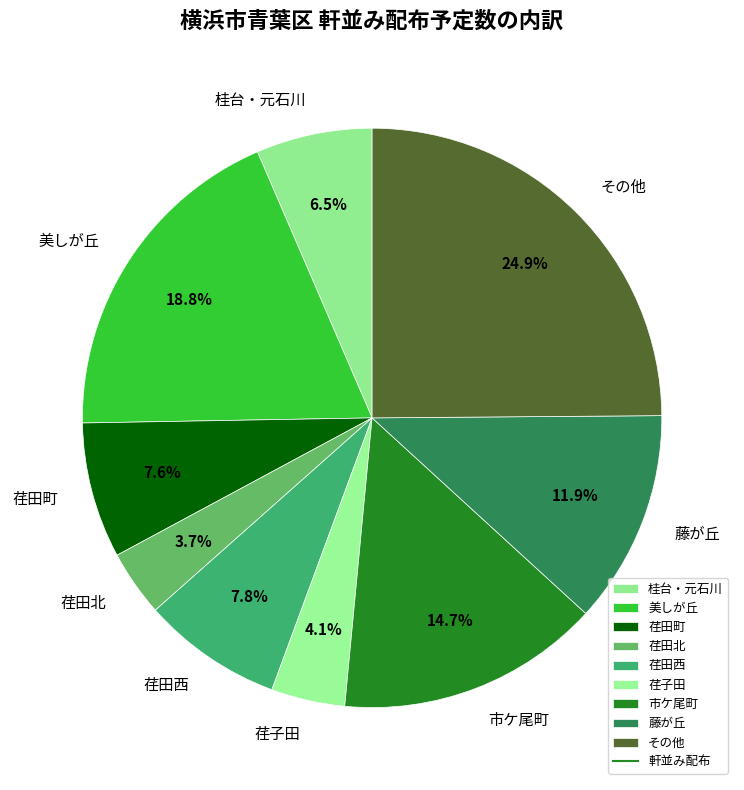

Combined, do 荏子田 and 桂台・元石川 account for over 50%?

No